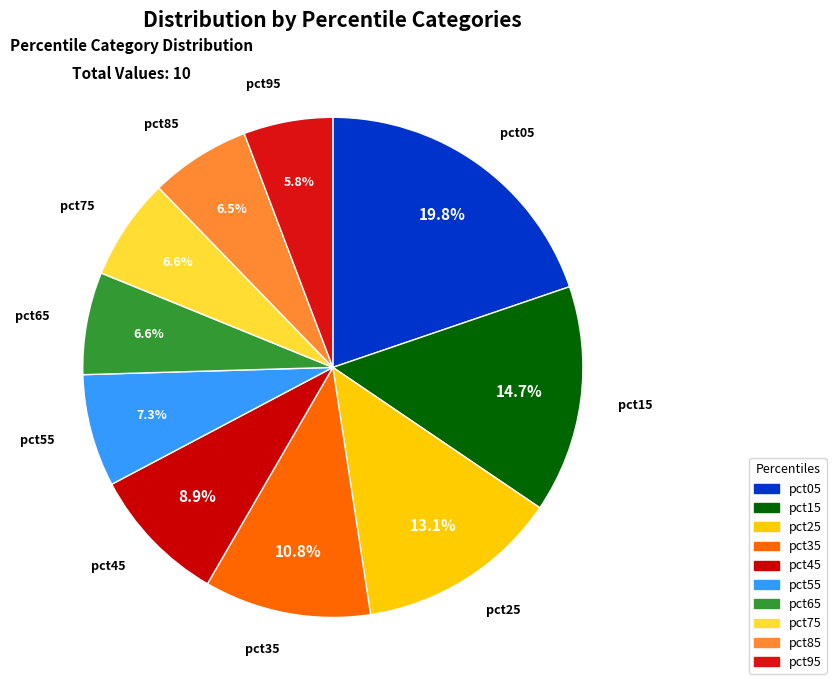

To the nearest percent, what is the difference between the pct95 and pct75 slice percentages?

1%